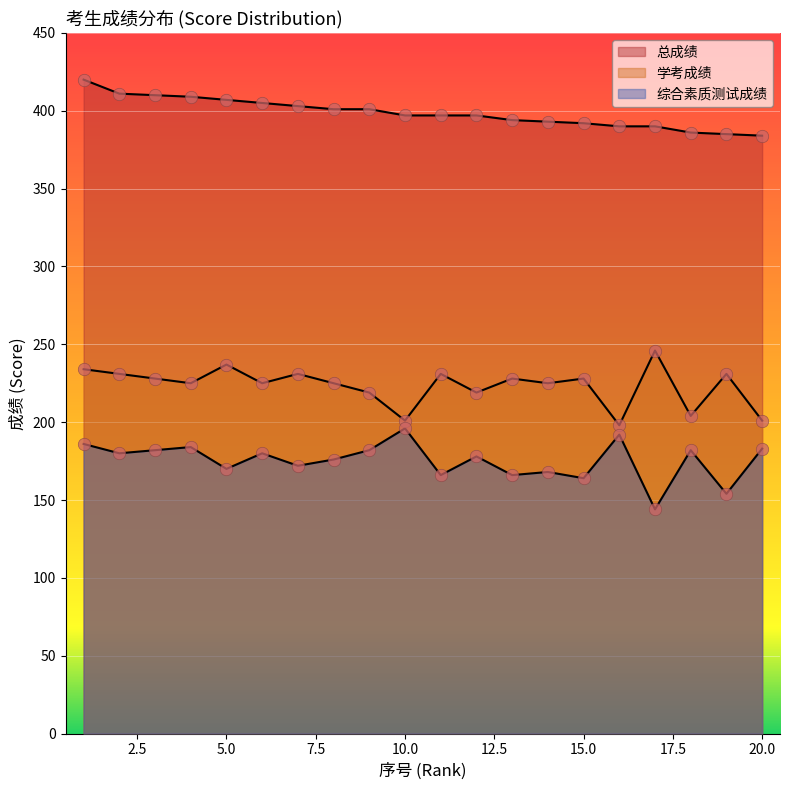

Is the value of 学考成绩 at 10 greater than the value of 综合素质测试成绩 at 6?

Yes